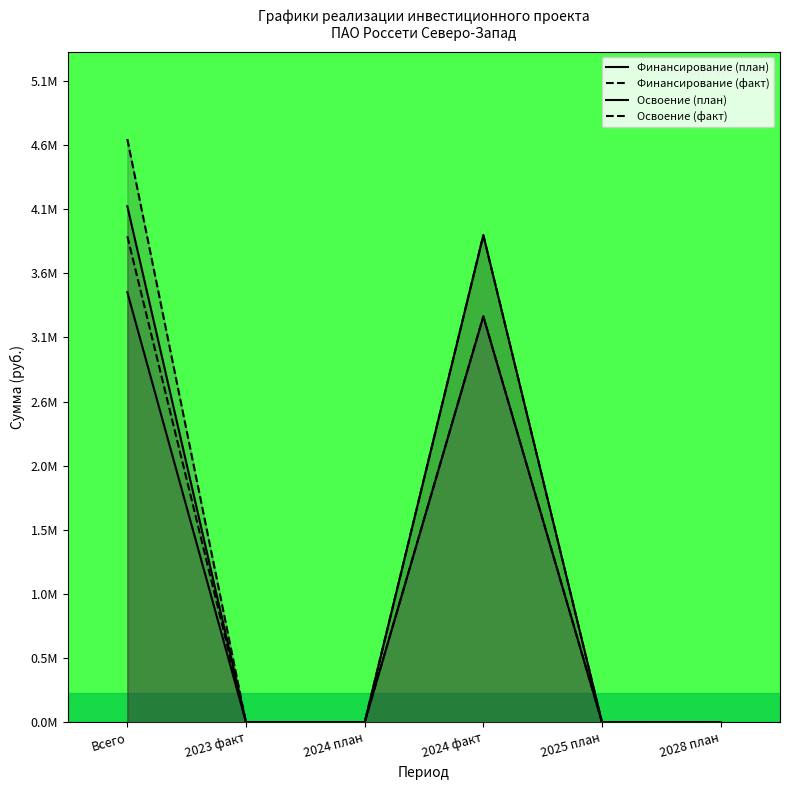

The Финансирование (план) series shows -1.5 at 2025 план. True or false?

False